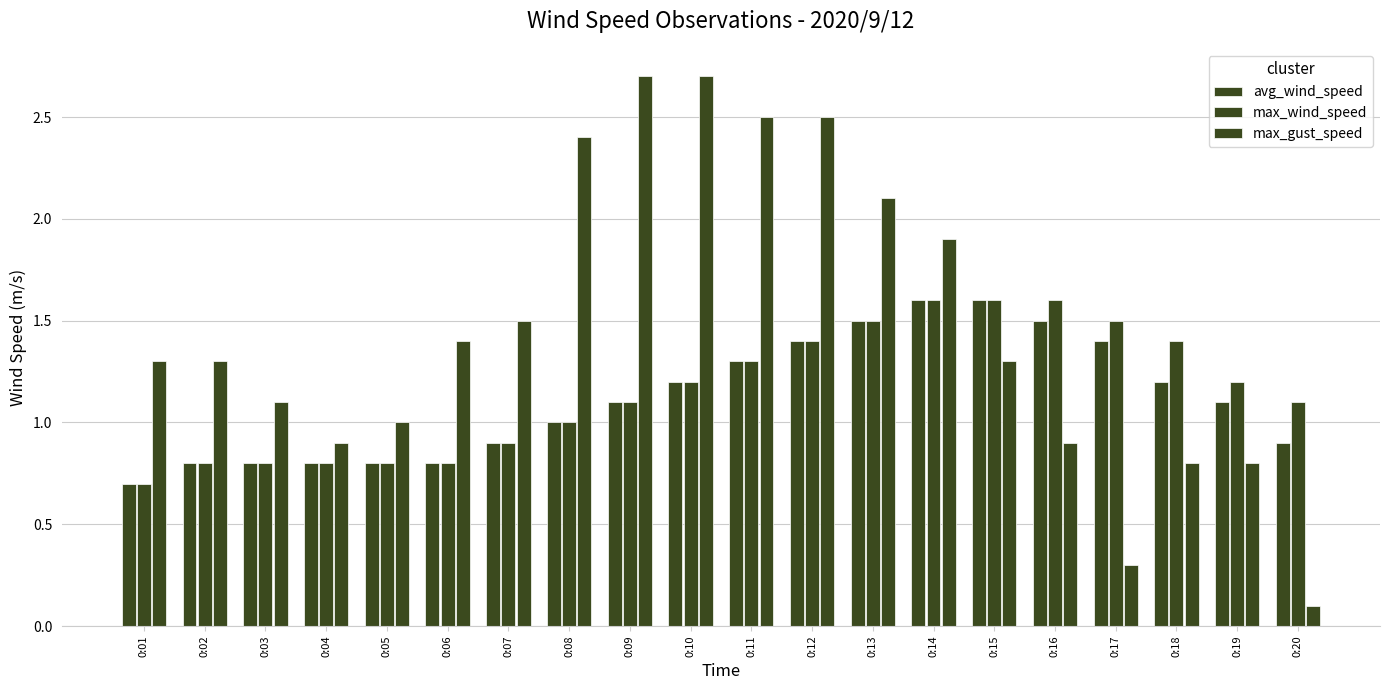

Between 0:08 and 0:02, which is larger?

0:08